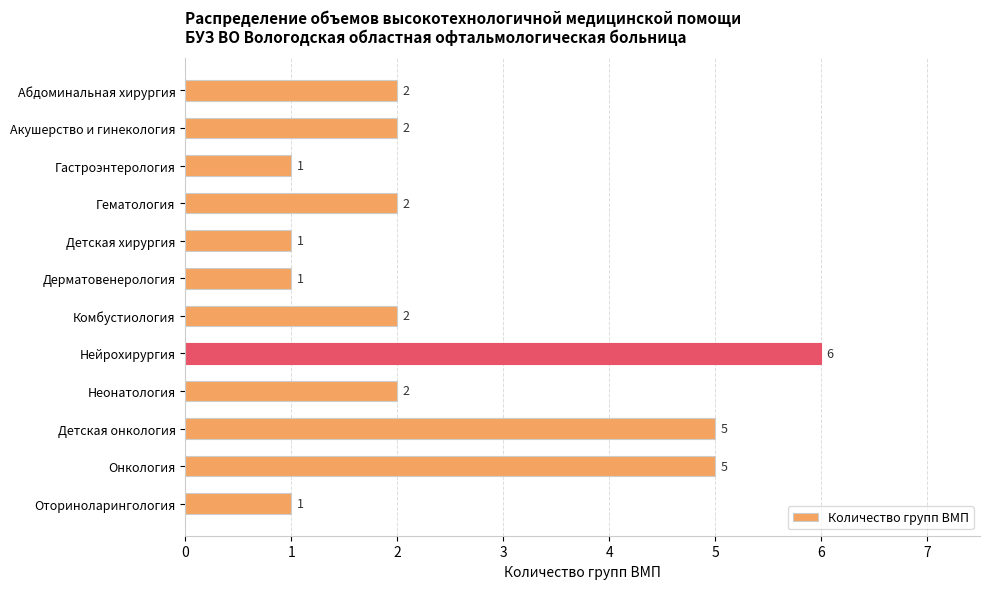

True or false: the data shows 1 at Дерматовенерология.

True